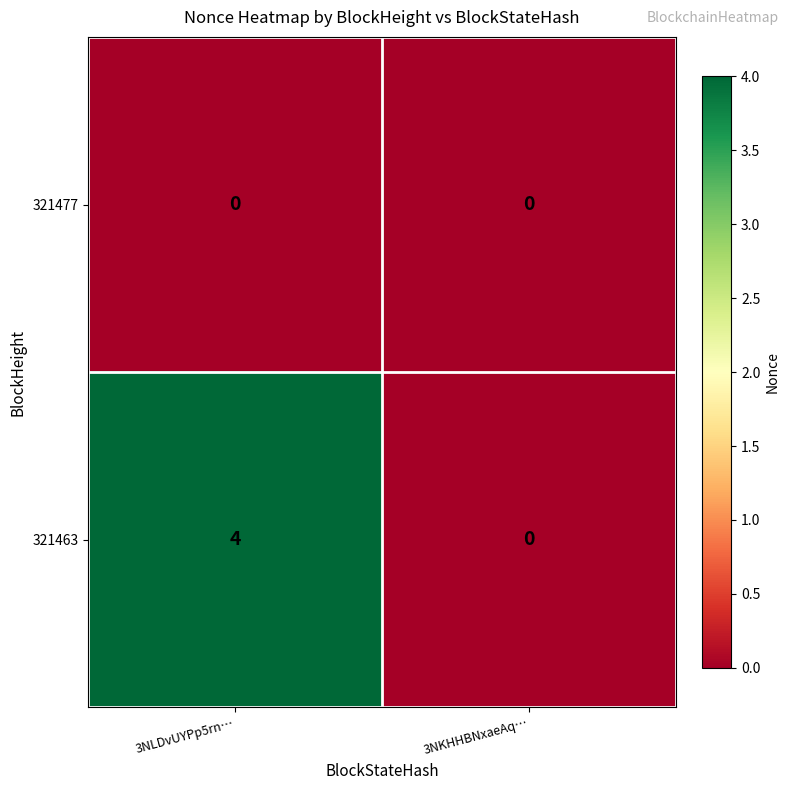

Reading left to right, what are all the values shown in this chart?

321477: 0	0
321463: 4	0